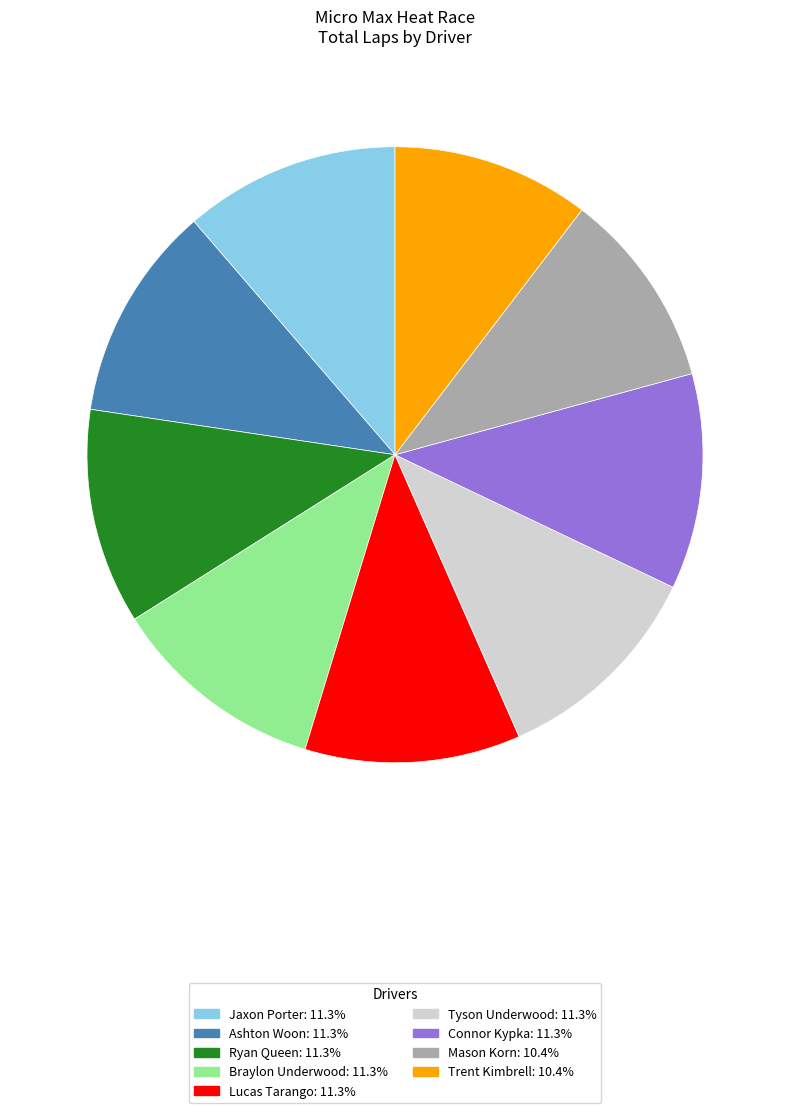

True or false: Jaxon Porter accounts for 1% of the total.

False